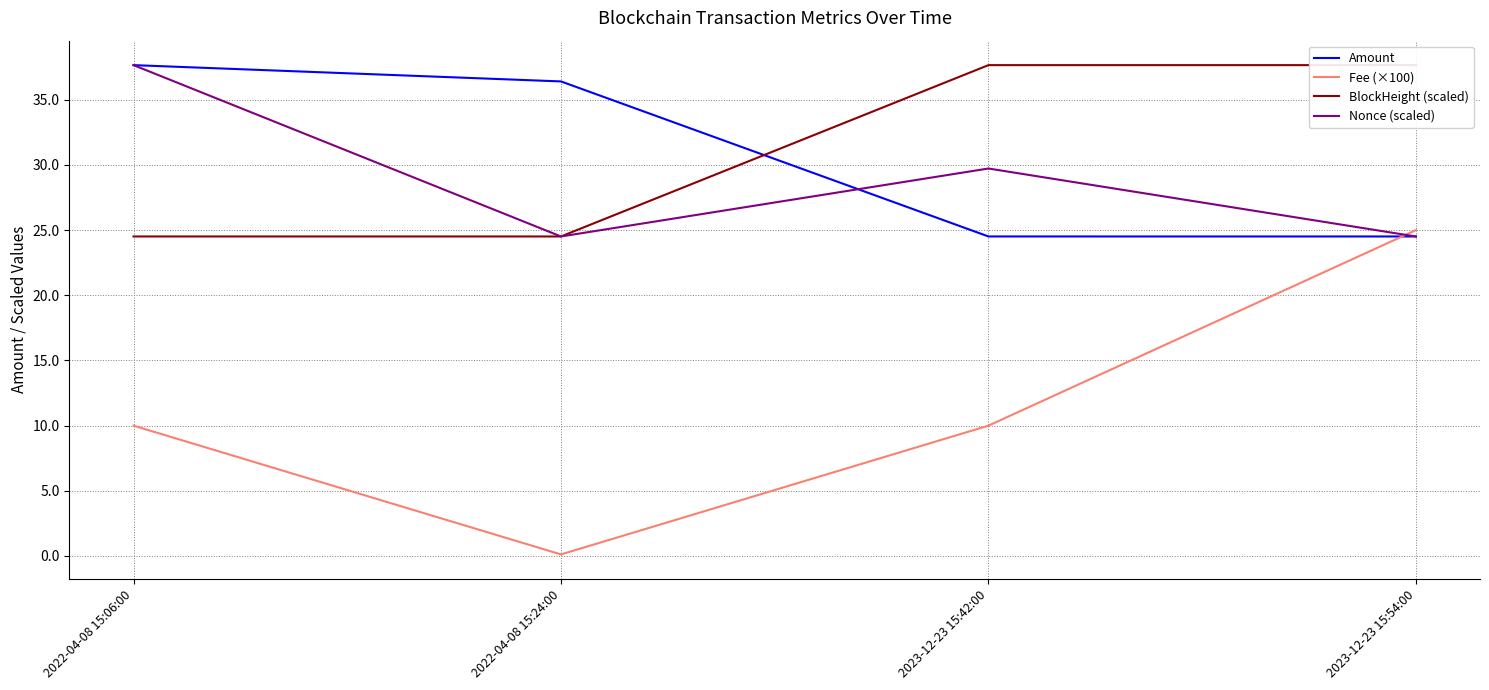

What is the sum of all Nonce (scaled) values?

116.4